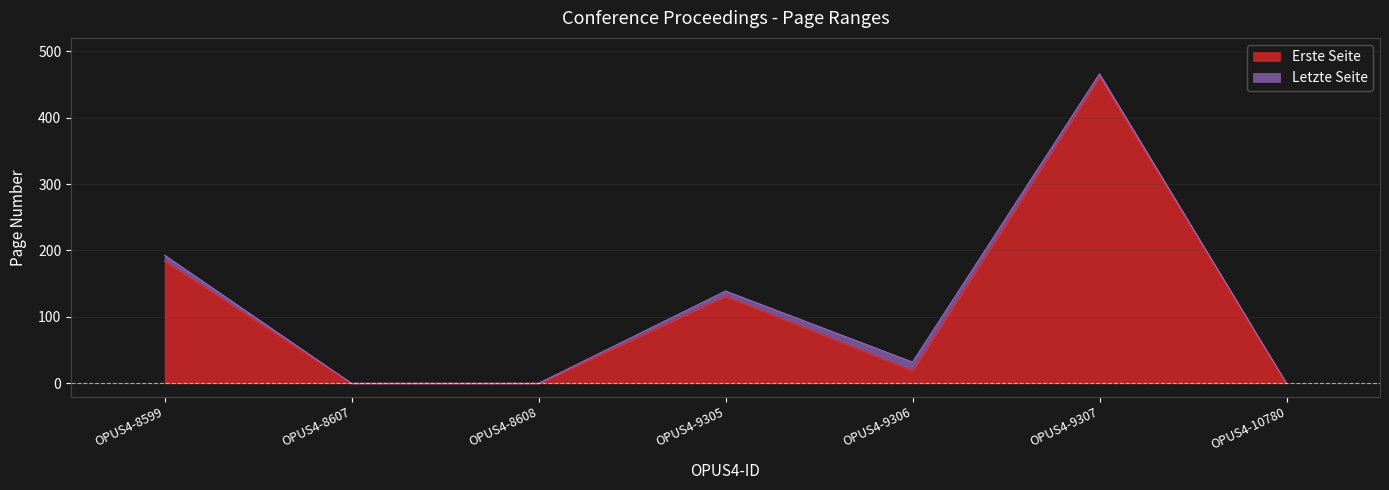

How many categories are shown in the chart?

7